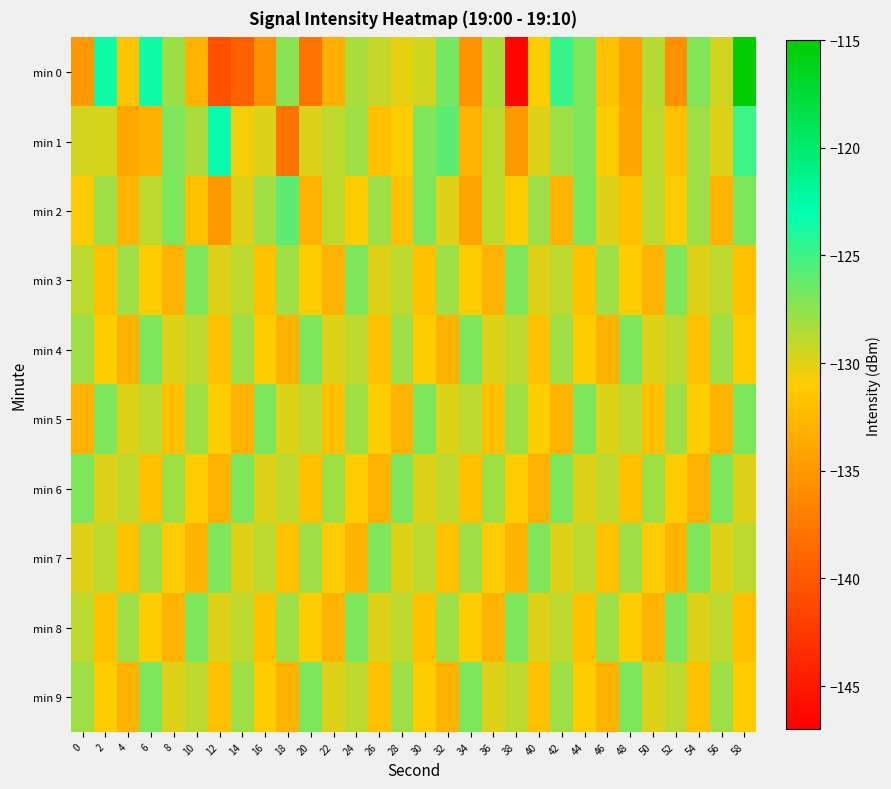

Which series has the largest range (max minus min)?

min 0